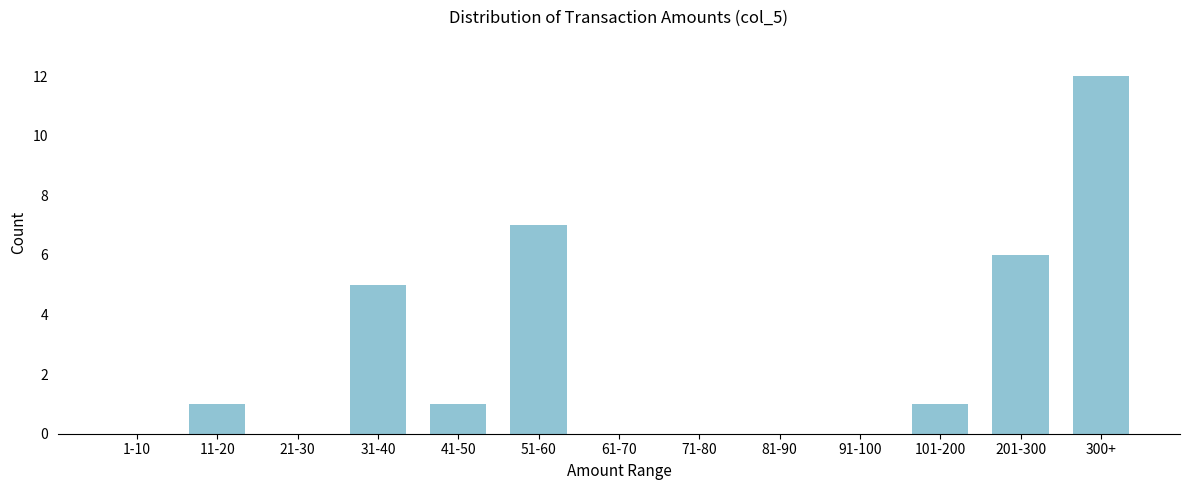

Reading left to right, extract all data points from this chart.

1-10=0	11-20=1	21-30=0	31-40=5	41-50=1	51-60=7	61-70=0	71-80=0	81-90=0	91-100=0	101-200=1	201-300=6	300+=12